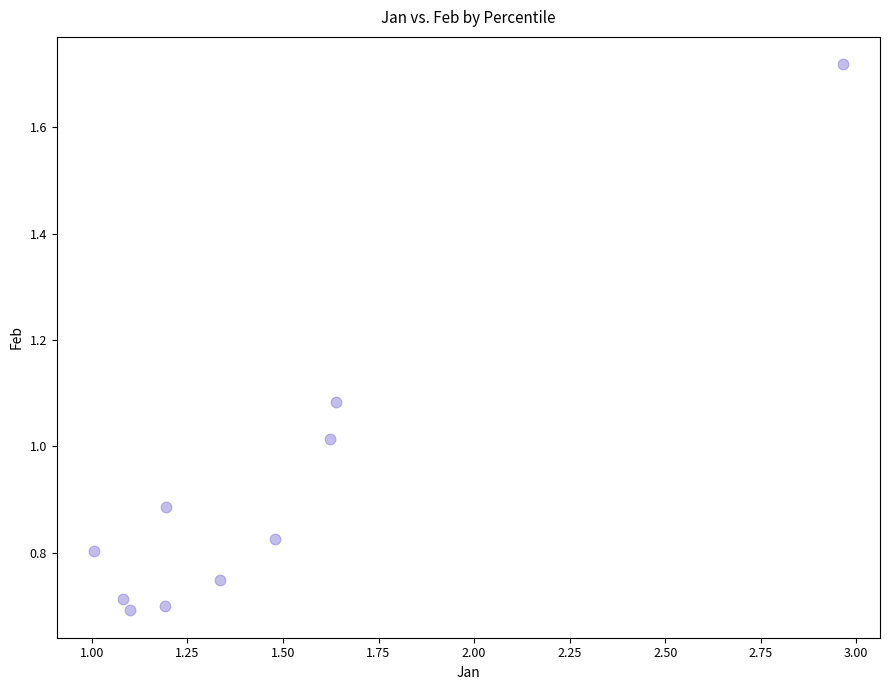

What is the range of X values (max minus min)?

2.0